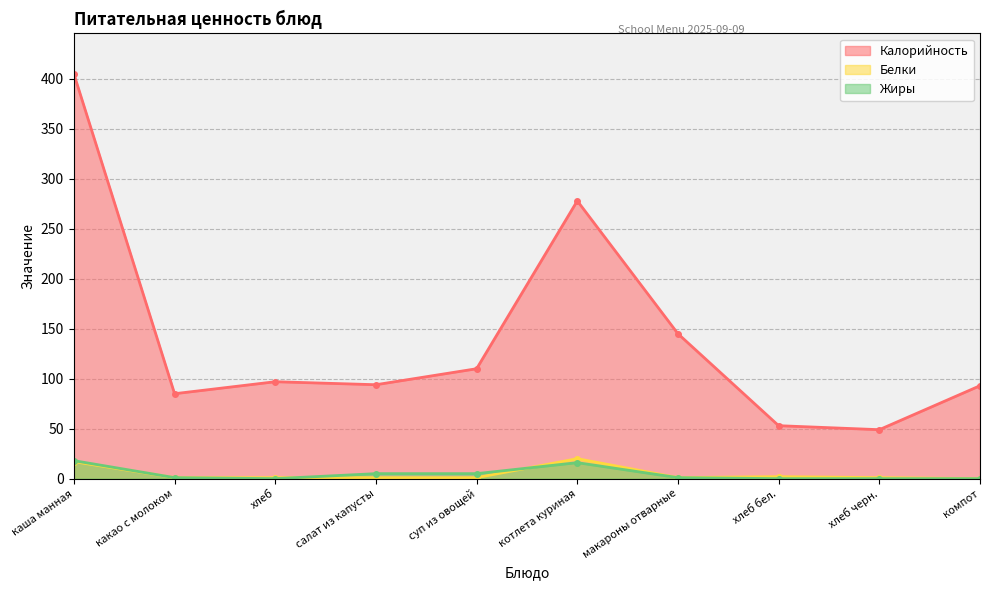

In Белки, how many points are lower than both neighbors (excluding endpoints)?

1